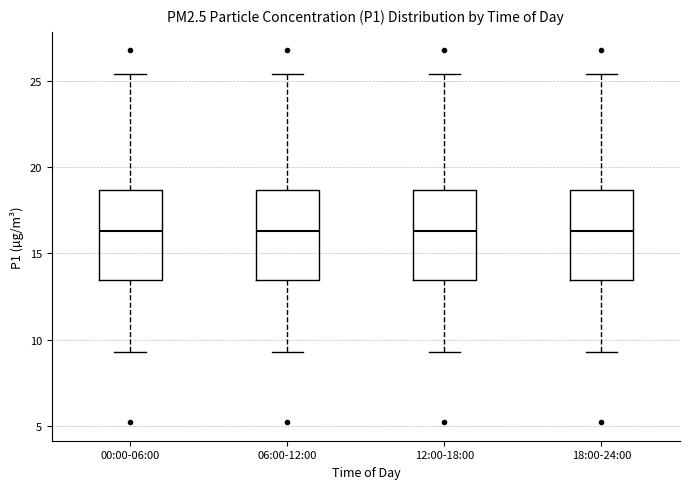

Where does the lower whisker of the box for 18:00-24:00 end on the y-axis? The values are not printed on the chart, so give them approximately, as read against the axis.

9.5